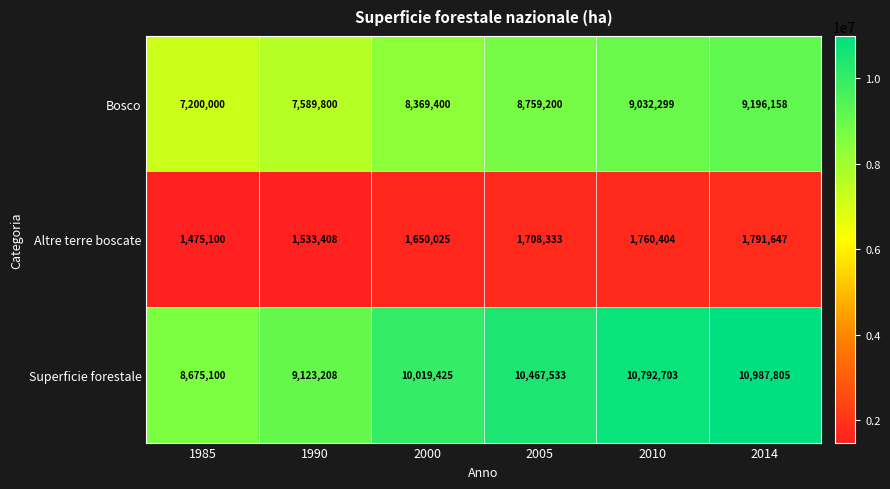

What is the sum of all Altre terre boscate values?

9918917